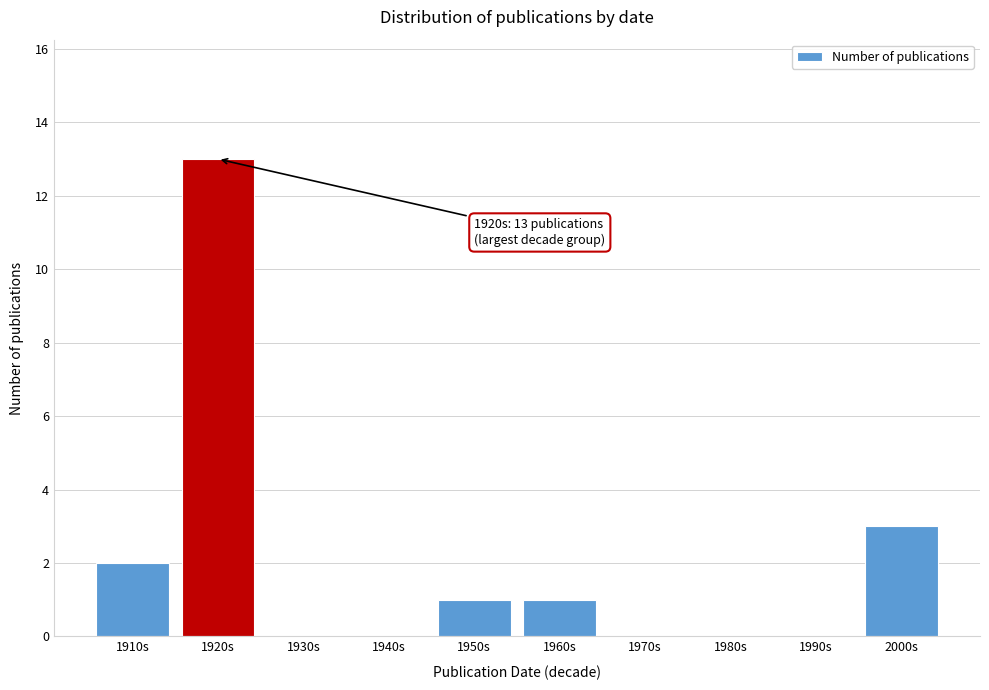

Reading left to right, extract all data points from this chart.

1910s=2	1920s=13	1930s=0	1940s=0	1950s=1	1960s=1	1970s=0	1980s=0	1990s=0	2000s=3